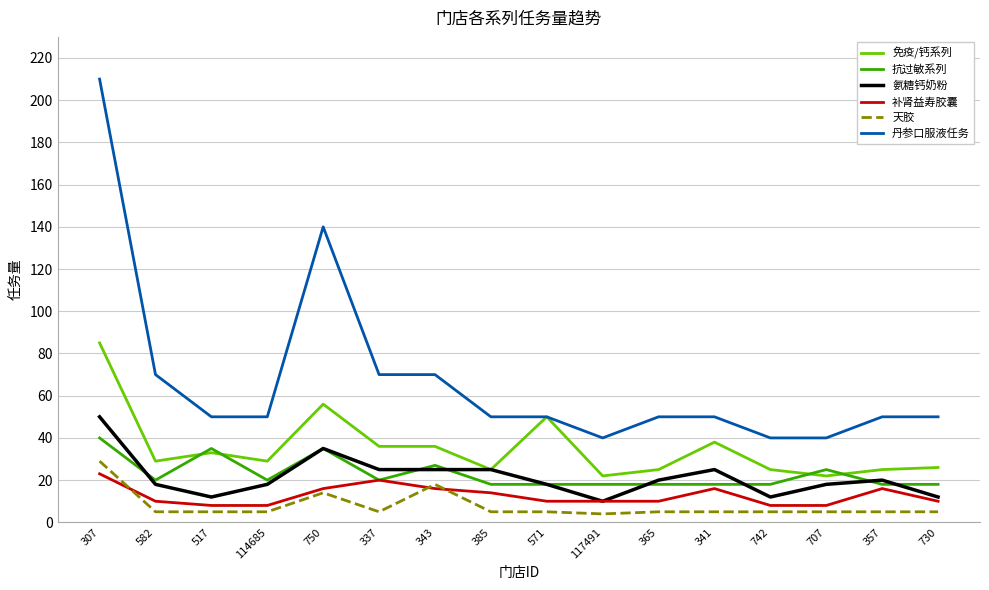

Reading right to left, extract all data points from this chart.

免疫/钙系列: 730=26	357=25	707=22	742=25	341=38	365=25	117491=22	571=50	385=25	343=36	337=36	750=56	114685=29	517=33	582=29	307=85
抗过敏系列: 730=18	357=18	707=25	742=18	341=18	365=18	117491=18	571=18	385=18	343=27	337=20	750=35	114685=20	517=35	582=20	307=40
氨糖钙奶粉: 730=12	357=20	707=18	742=12	341=25	365=20	117491=10	571=18	385=25	343=25	337=25	750=35	114685=18	517=12	582=18	307=50
补肾益寿胶囊: 730=10	357=16	707=8	742=8	341=16	365=10	117491=10	571=10	385=14	343=16	337=20	750=16	114685=8	517=8	582=10	307=23
天胶: 730=5	357=5	707=5	742=5	341=5	365=5	117491=4	571=5	385=5	343=18	337=5	750=14	114685=5	517=5	582=5	307=29
丹参口服液任务: 730=50	357=50	707=40	742=40	341=50	365=50	117491=40	571=50	385=50	343=70	337=70	750=140	114685=50	517=50	582=70	307=210